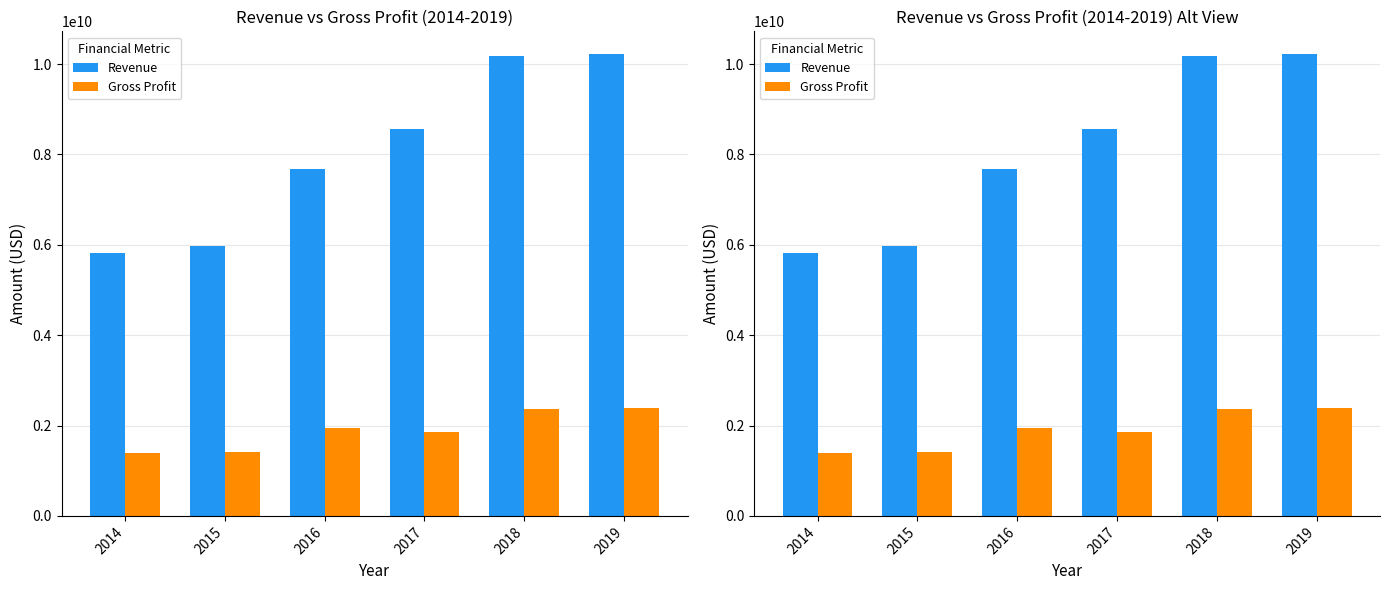

List the series in order of their overall mean, highest first.

Revenue, Gross Profit